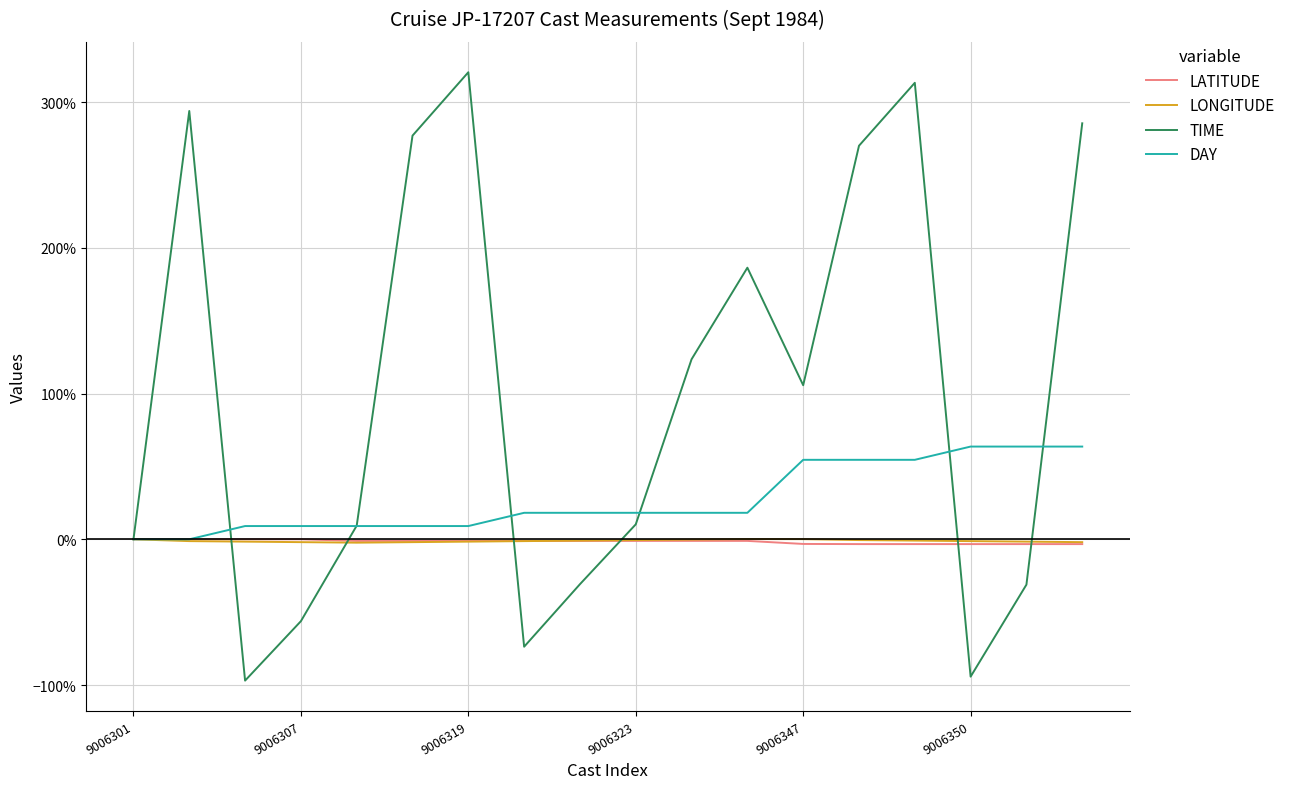

What are all the series names shown in the legend?

LATITUDE, LONGITUDE, TIME, DAY